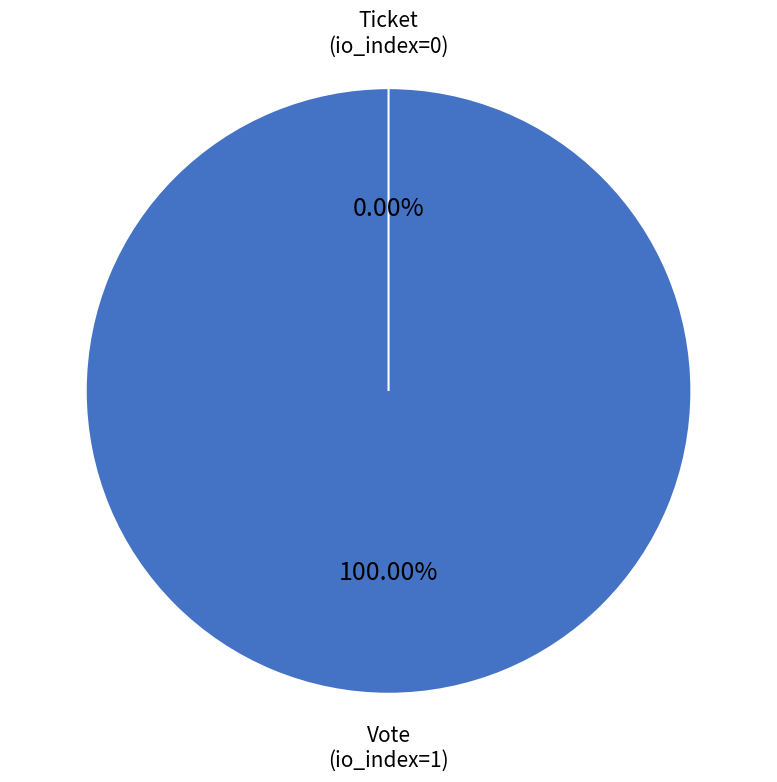

How many segments does this pie chart have?

2